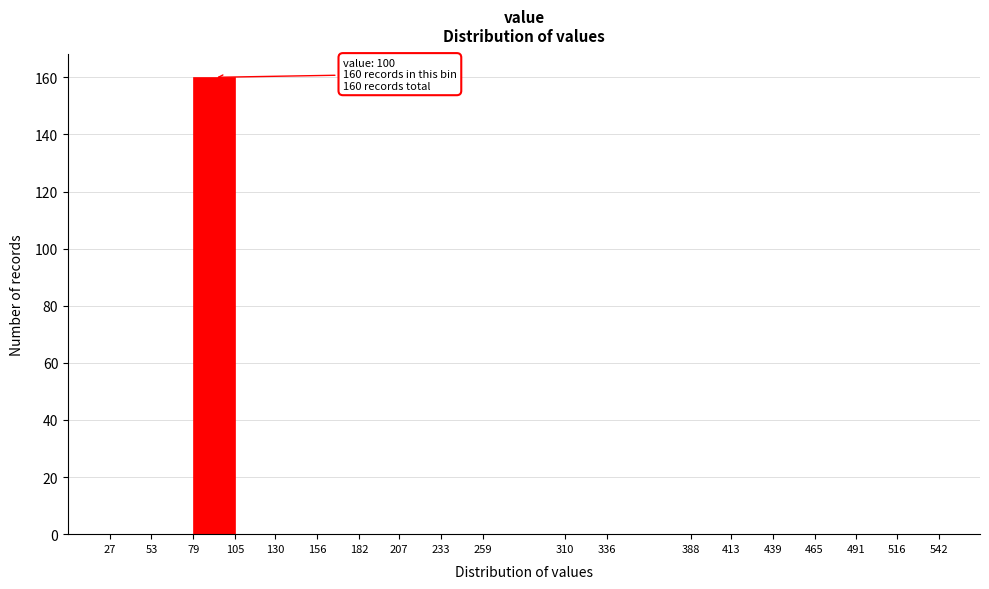

Over which range of the x-axis is the bar tallest?

79 to 105